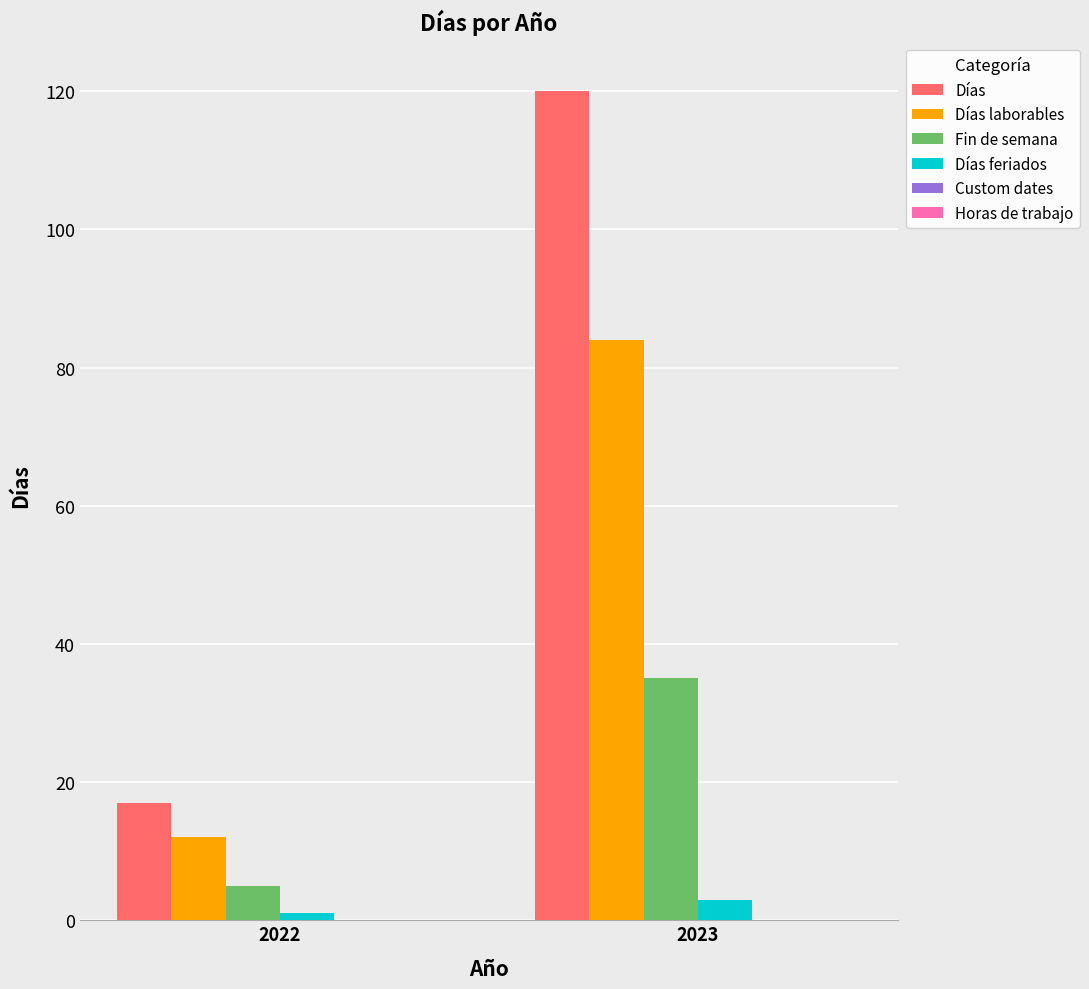

At how many categories does at least one series exceed 115?

1